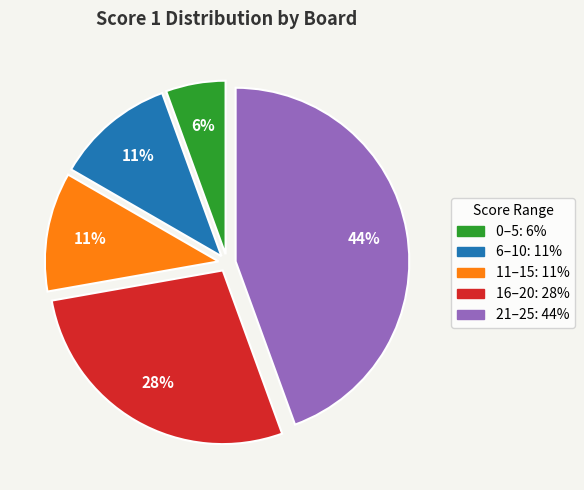

To the nearest percent, what is the average slice percentage?

20%